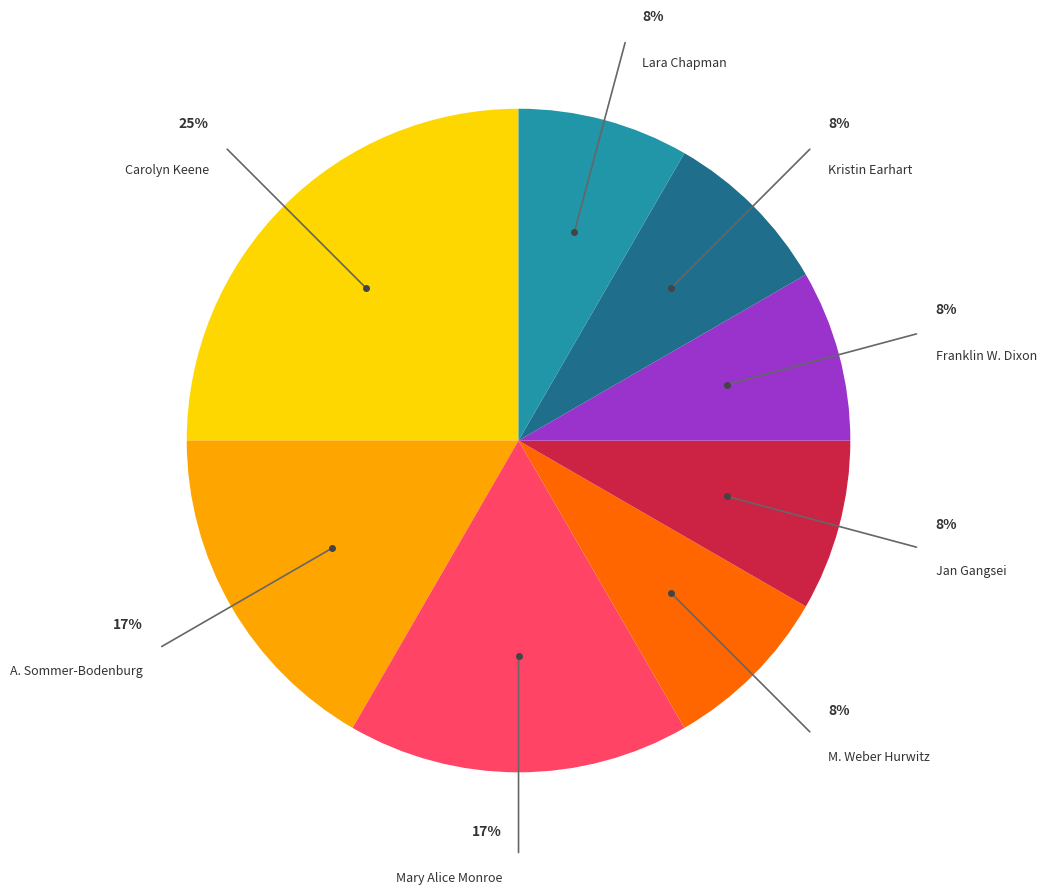

To the nearest percent, what is the average slice percentage?

12%